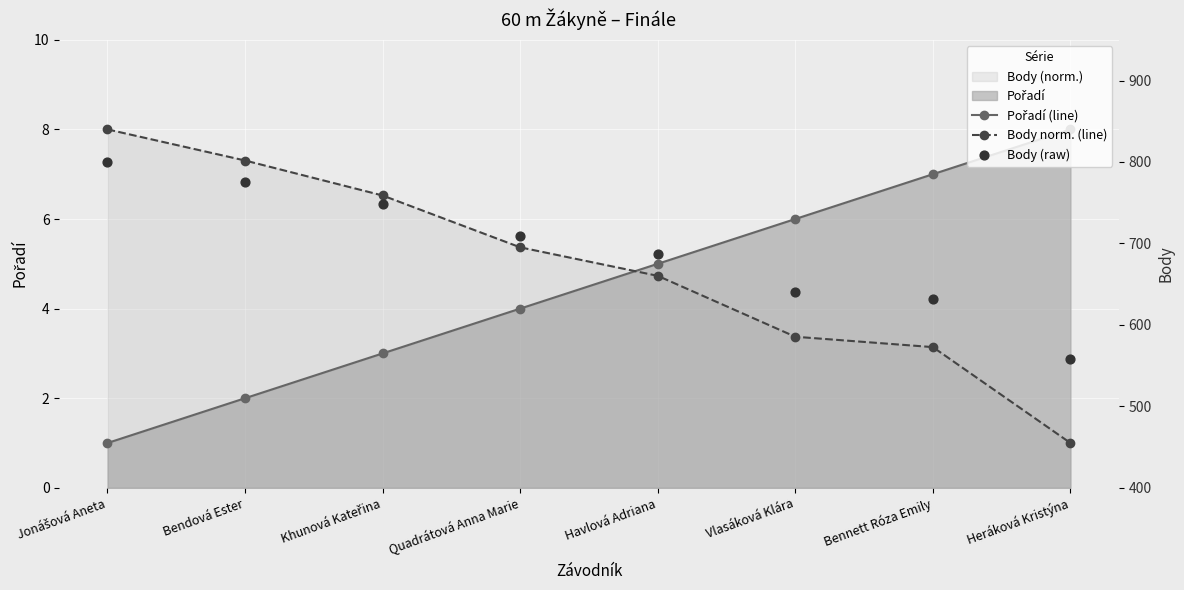

Is the value of Body (raw) at Khunová Kateřina greater than the value of Body norm. (line) at Khunová Kateřina?

Yes